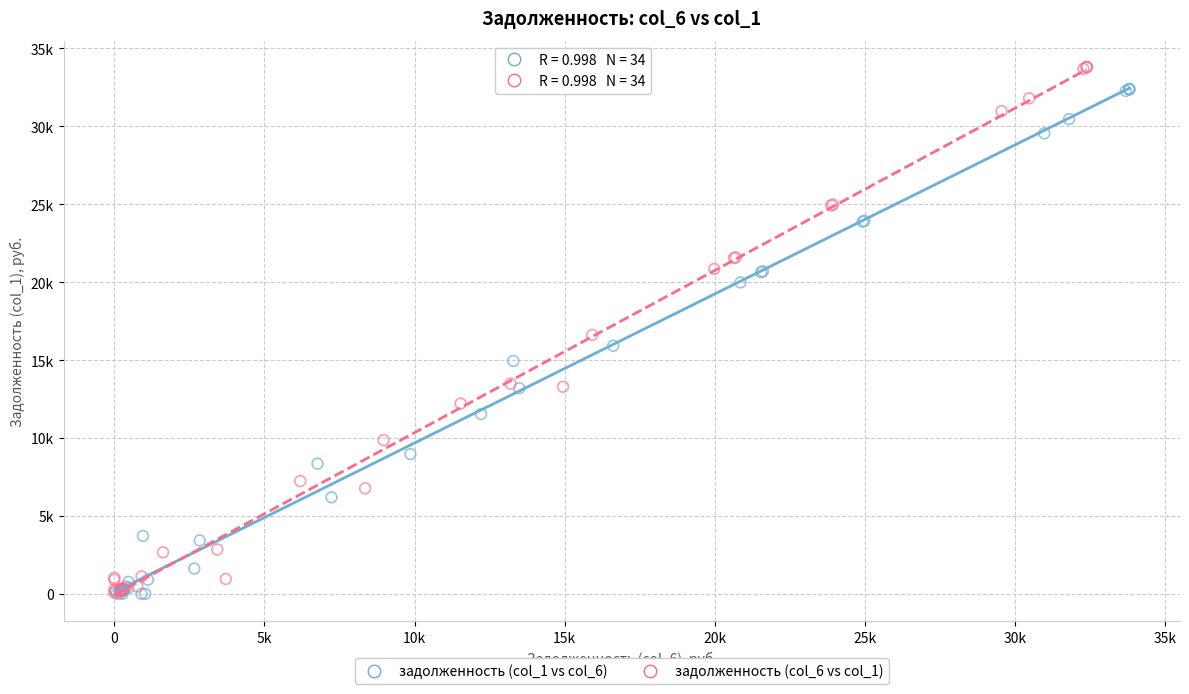

Which series has the widest spread of Y values?

задолженность (col_6 vs col_1)